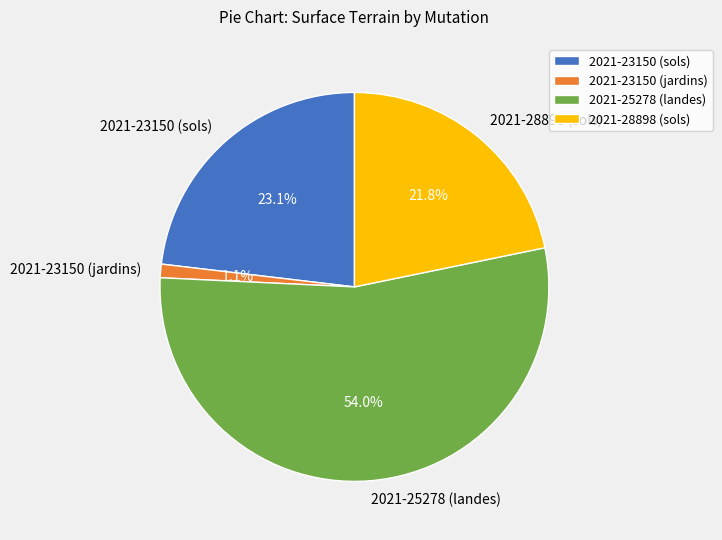

Between 2021-25278 (landes) and 2021-28898 (sols), which is larger?

2021-25278 (landes)